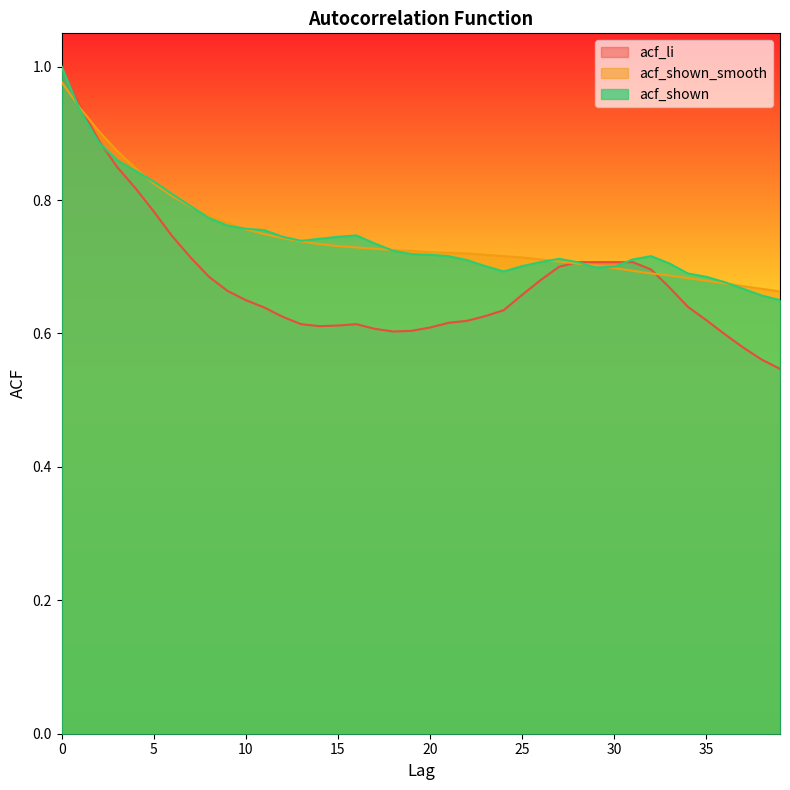

What is the sum of all acf_li values?

27.2